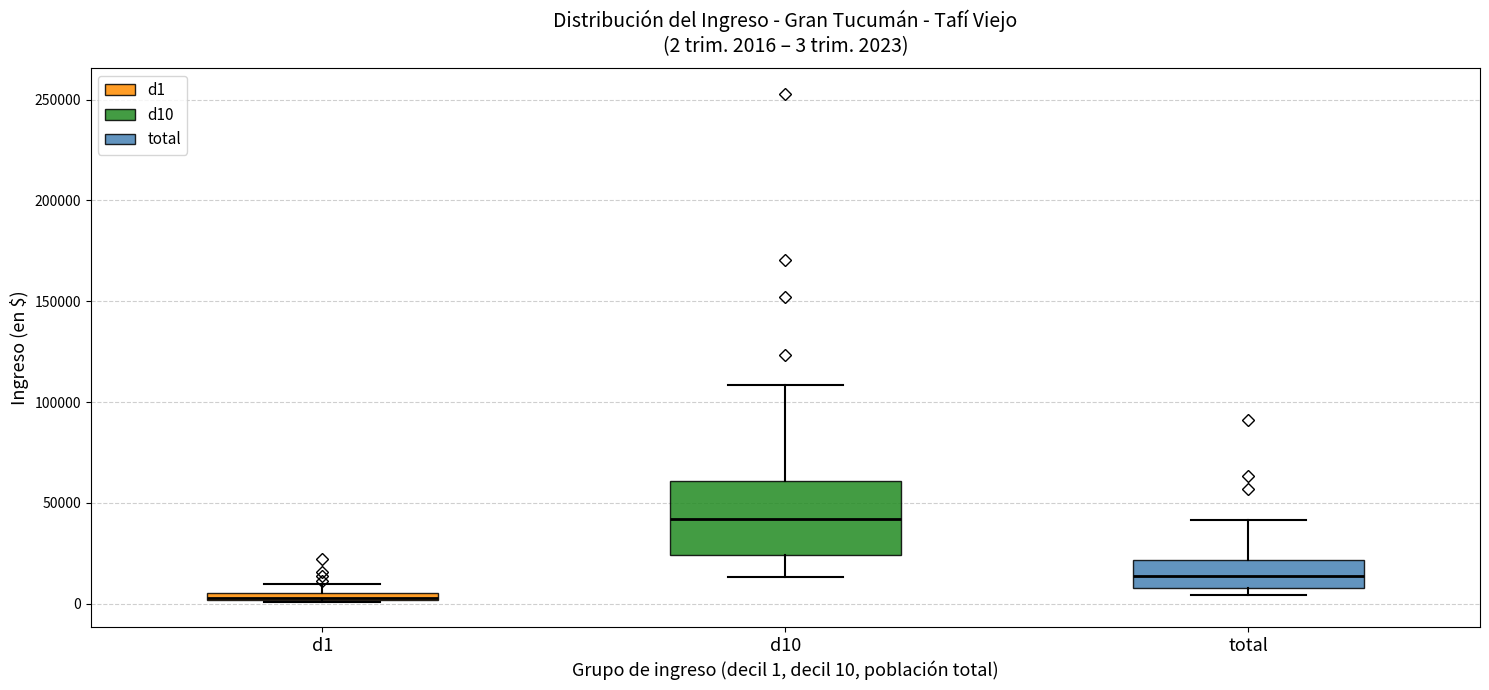

Which box is the tallest, from its lower edge to its upper edge?

d10